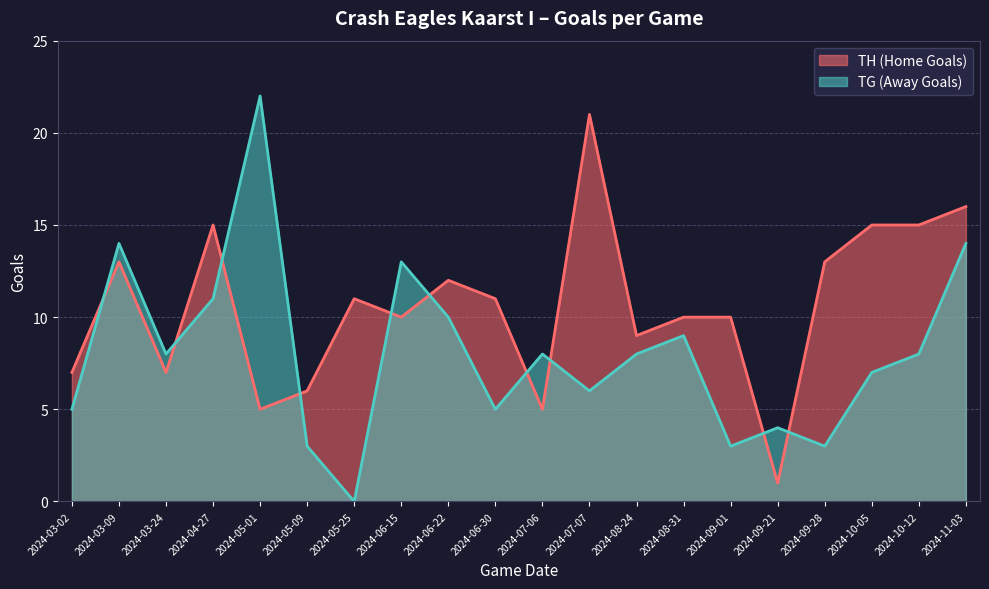

True or false: TH (Home Goals) has a value of 5 at 2024-10-12.

False